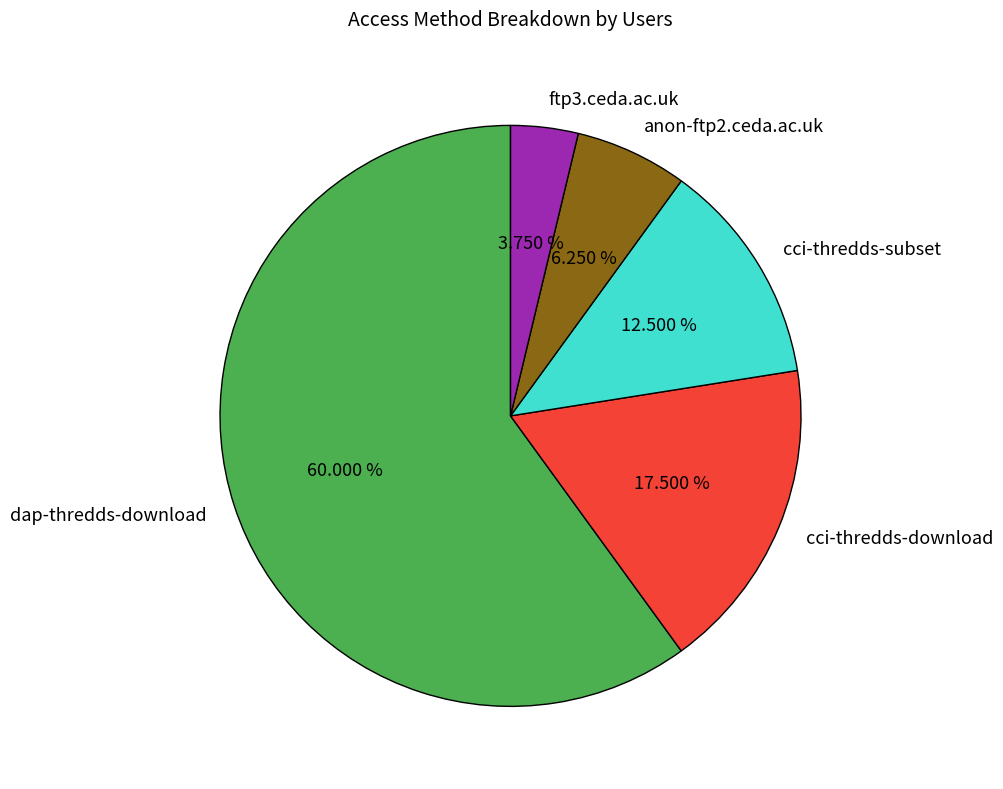

How many segments does this pie chart have?

5